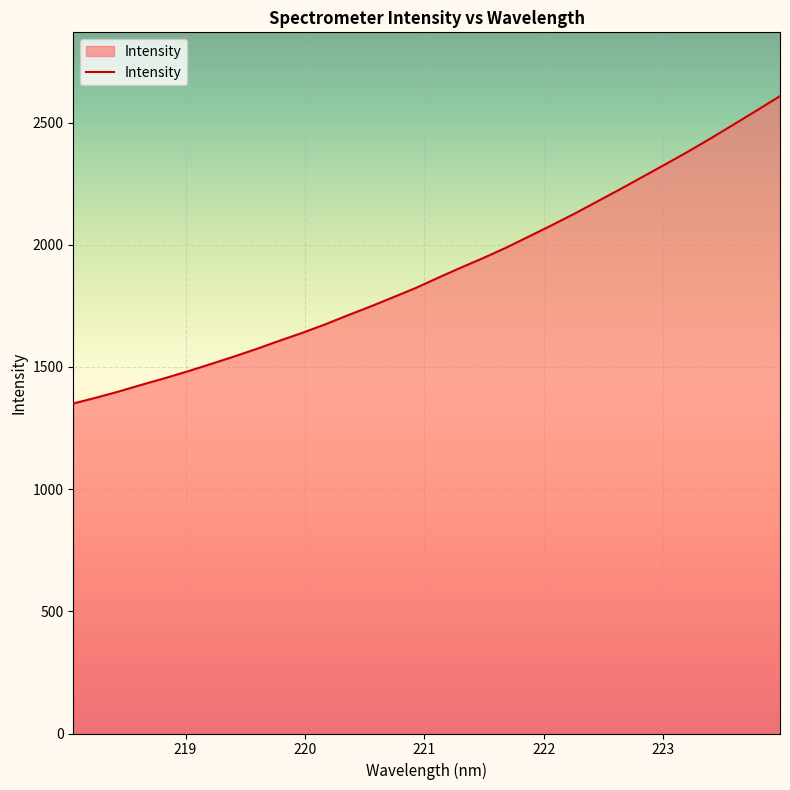

What is the smallest value displayed?

1350.4